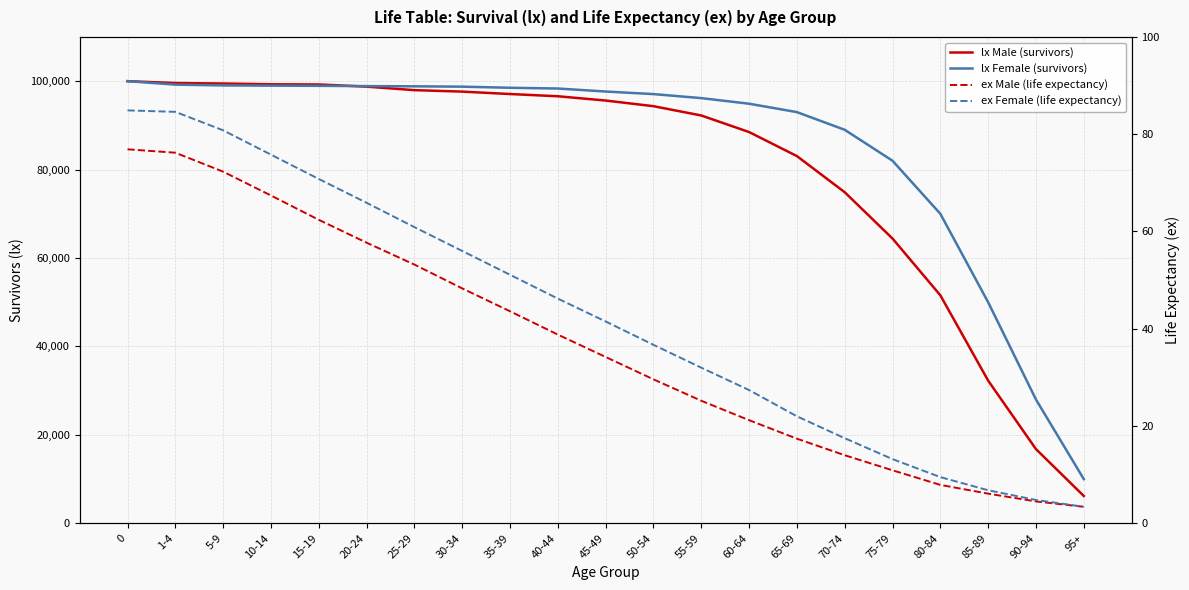

List the series in order of their peak value, lowest first.

ex Male (life expectancy), ex Female (life expectancy), lx Male (survivors), lx Female (survivors)